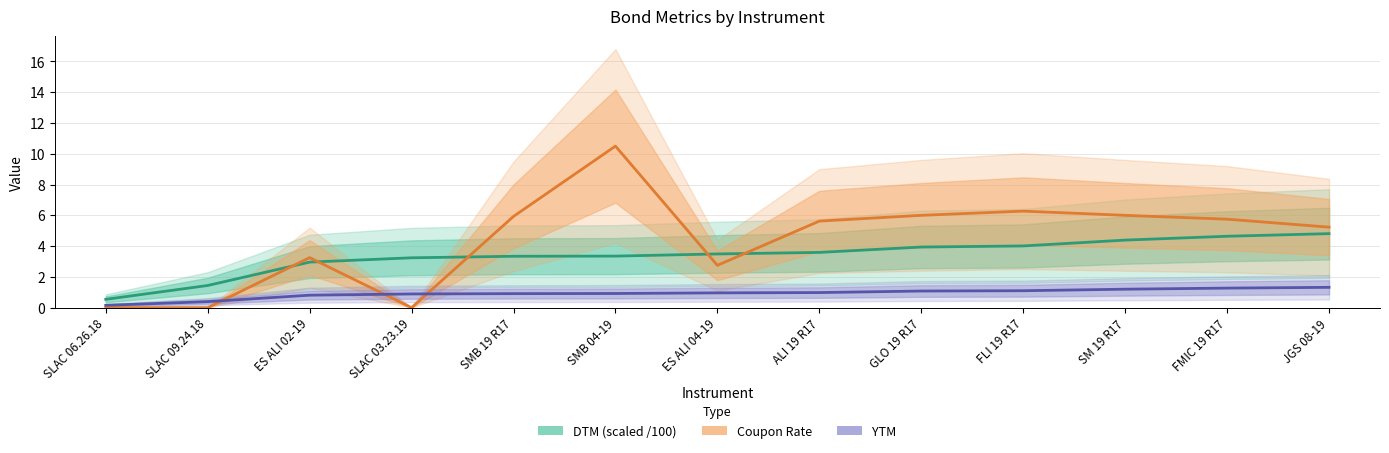

How many categories are shown in the chart?

13